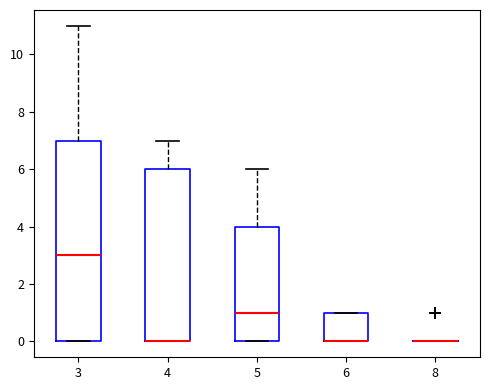

Reading left to right, transcribe this box plot: for each box, give where its median line is, the range the box spans, and where its two whiskers end, as read against the y-axis. The values are not printed on the chart, so give them approximately, as read against the axis.

3: median 3, box 0 to 7, whiskers 0 to 11
4: median 0 (drawn on the box's lower edge), box 0 to 6, whiskers 0 to 7
5: median 1, box 0 to 4, whiskers 0 to 6
6: median 0 (drawn on the box's lower edge), box 0 to 1, whiskers 0 to 1
8: box collapsed to a line at 0, whiskers 0 to 0